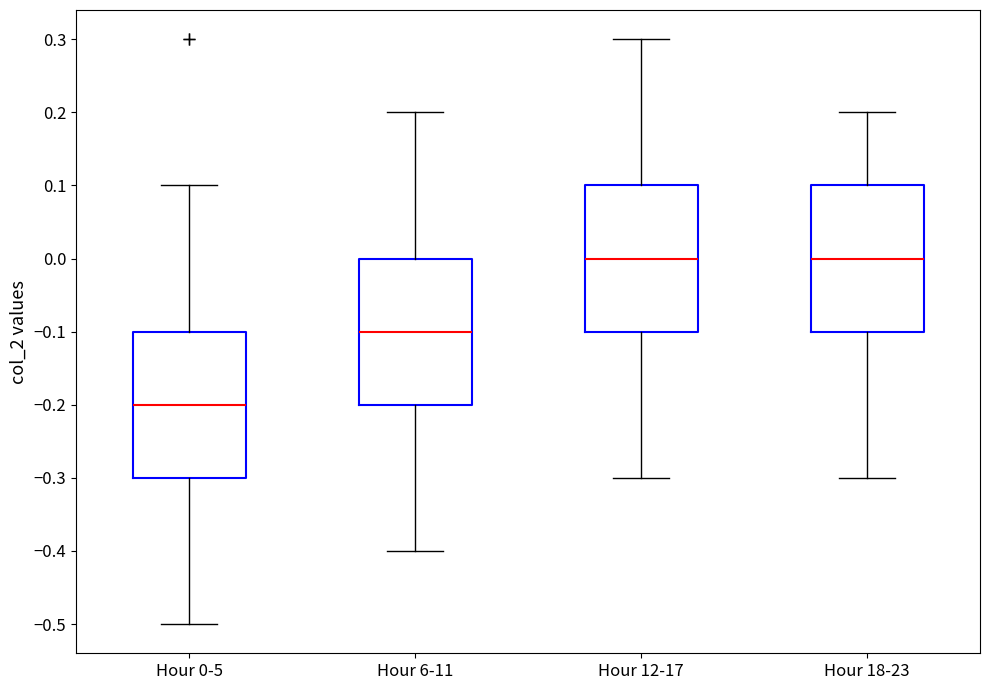

Reading left to right, read every box against the y-axis: the position of its median line, the range the box covers, and the ends of its whiskers. The values are not printed on the chart, so give them approximately, as read against the axis.

Hour 0-5: median -0.2, box -0.3 to -0.1, whiskers -0.5 to 0.1
Hour 6-11: median -0.1, box -0.2 to 0.0, whiskers -0.4 to 0.2
Hour 12-17: median 0.0, box -0.1 to 0.1, whiskers -0.3 to 0.3
Hour 18-23: median 0.0, box -0.1 to 0.1, whiskers -0.3 to 0.2